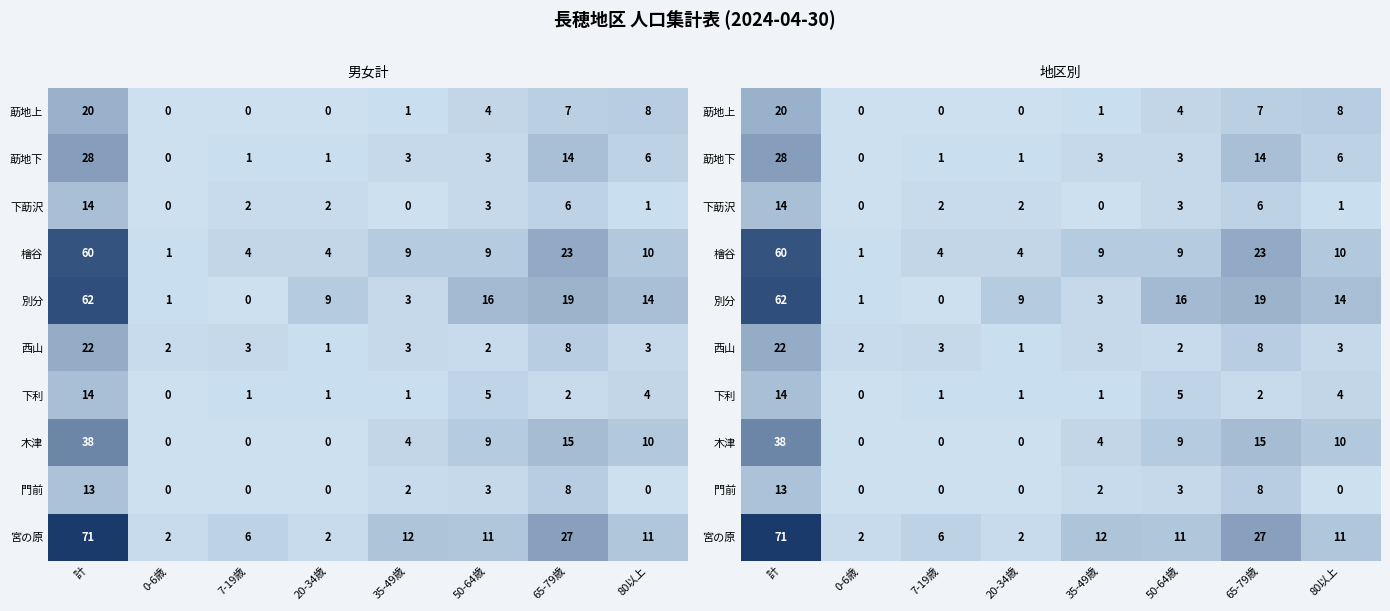

The 下莇沢 series shows 2 at 7-19歳. True or false?

True